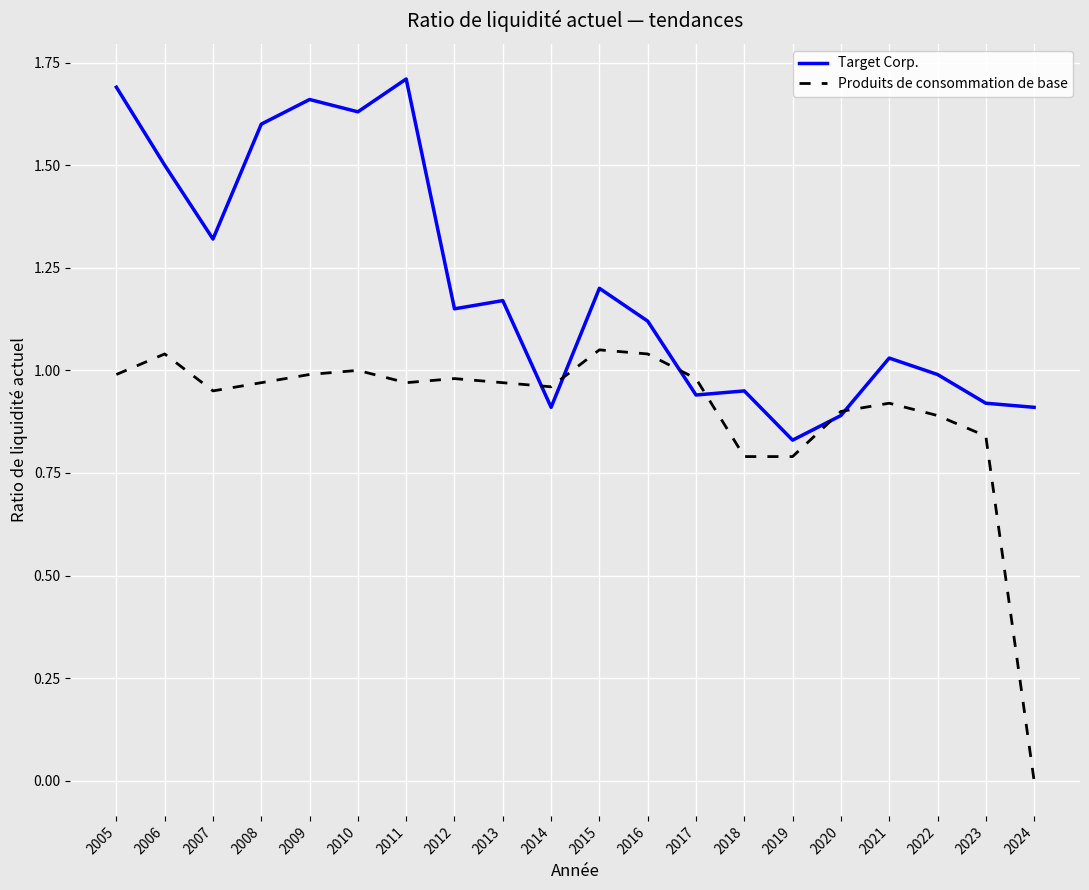

At which label is Produits de consommation de base closest to 0?

2024